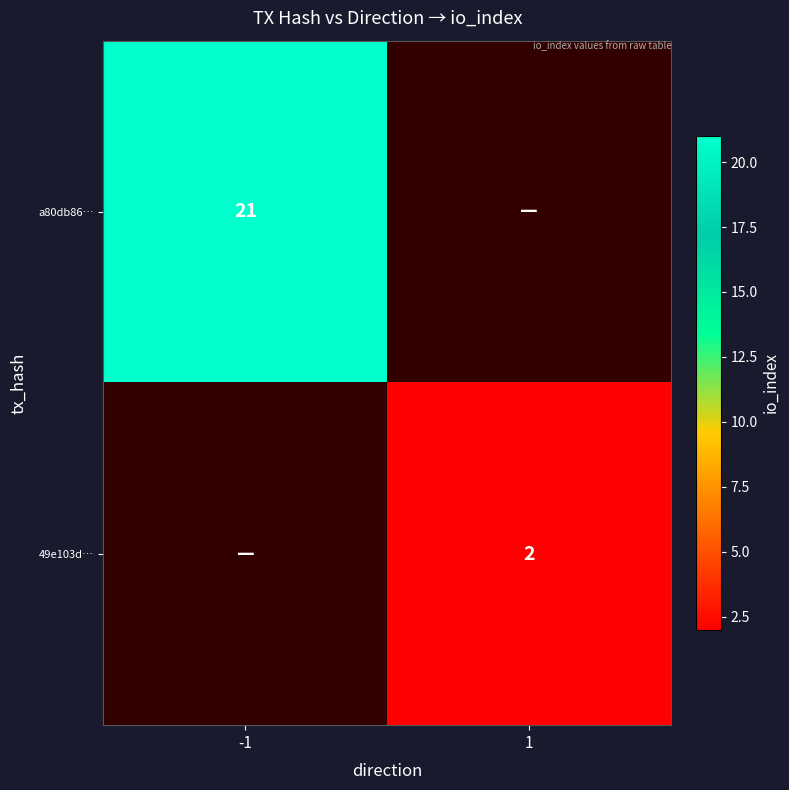

Which label corresponds to the largest value in the chart?

-1